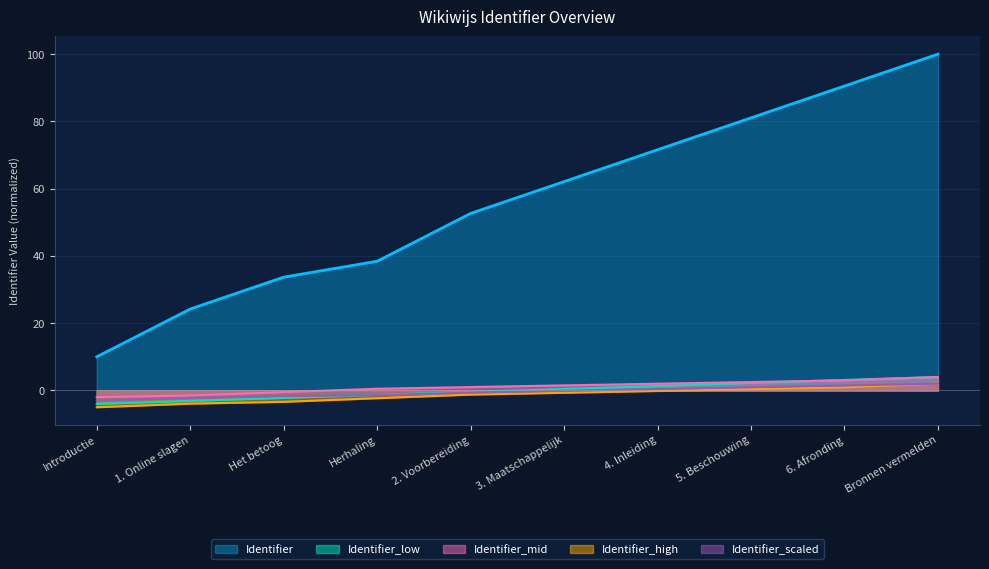

How many values in the Identifier_scaled series exceed 0?

4